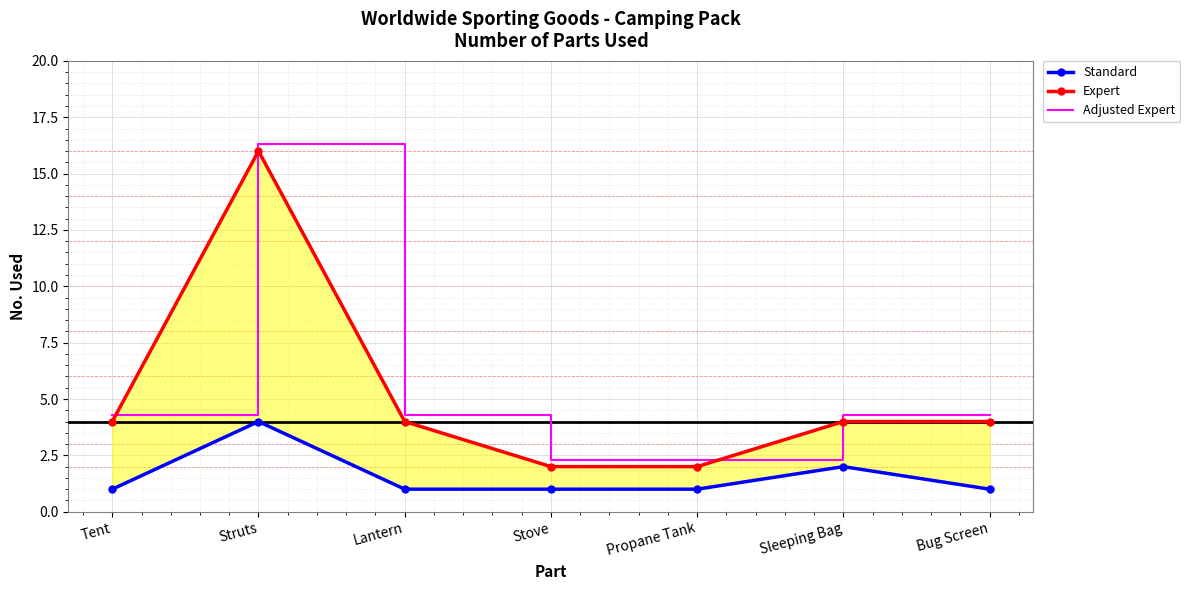

What is the minimum value for Adjusted Expert?

2.3